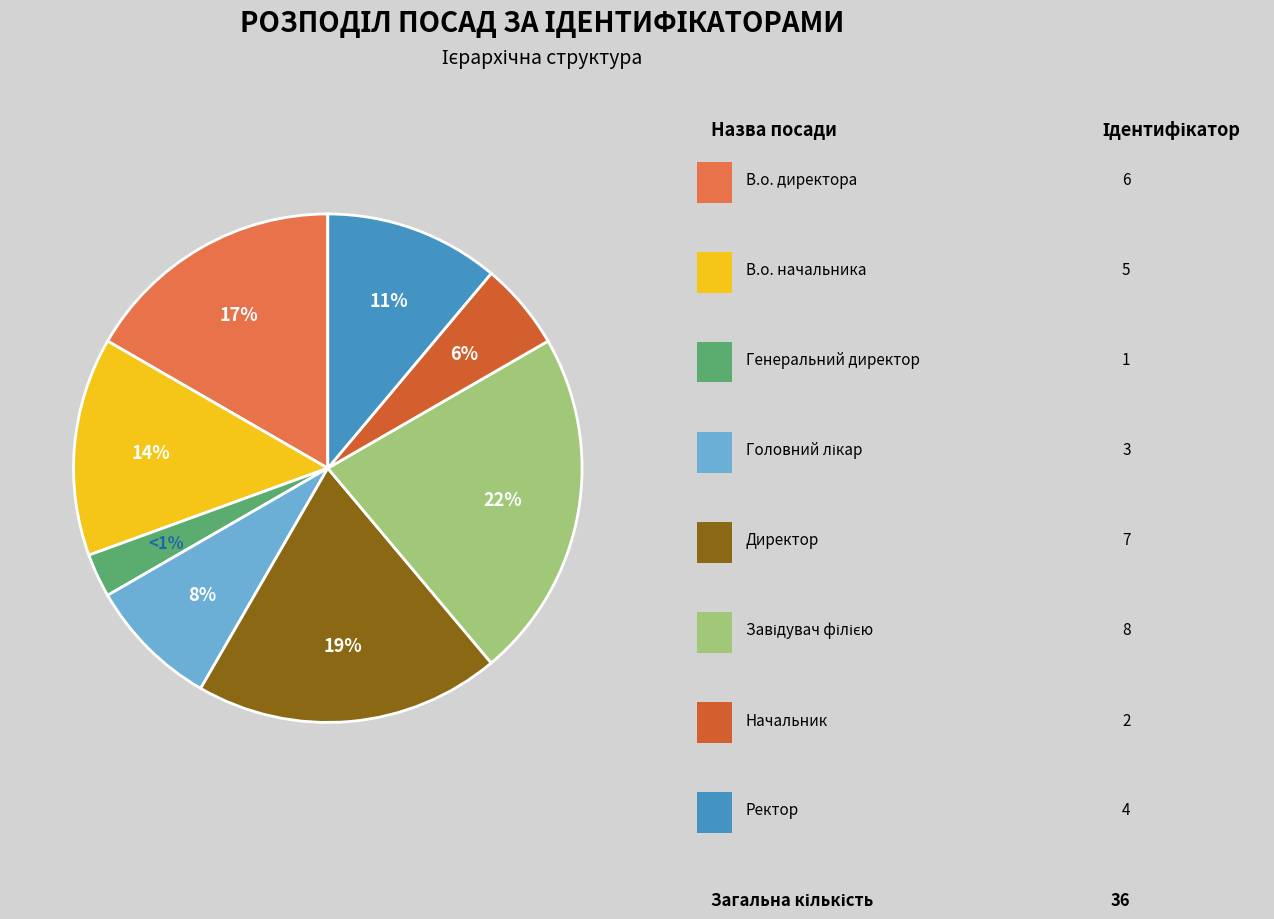

To the nearest percent, what portion does Начальник represent?

6%